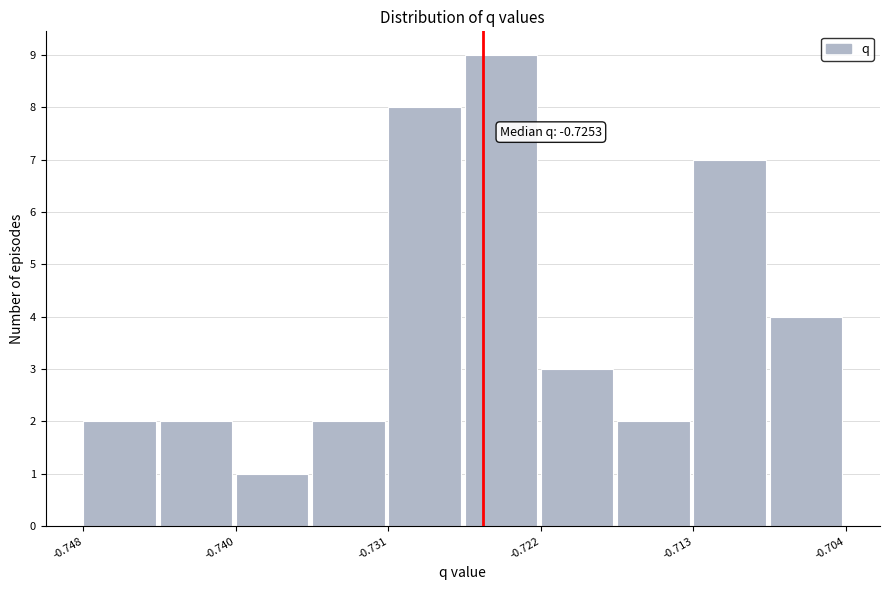

Over which range of the x-axis is the bar tallest?

-0.726 to -0.722